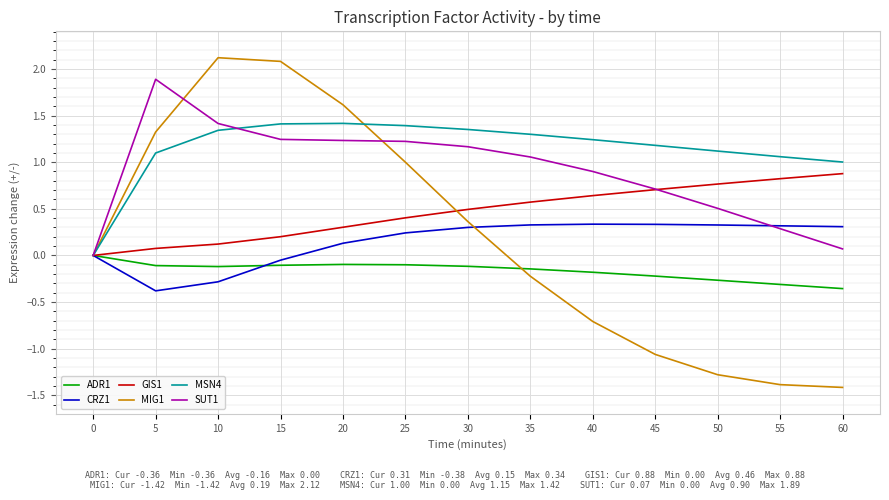

What is the total value across all series at 30?

3.6